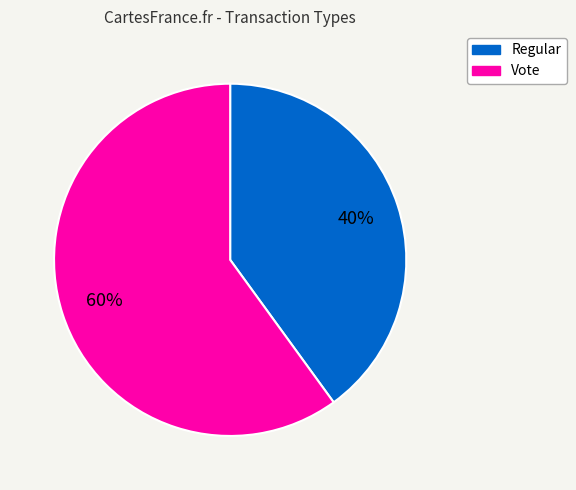

Count the number of slices in the pie.

2